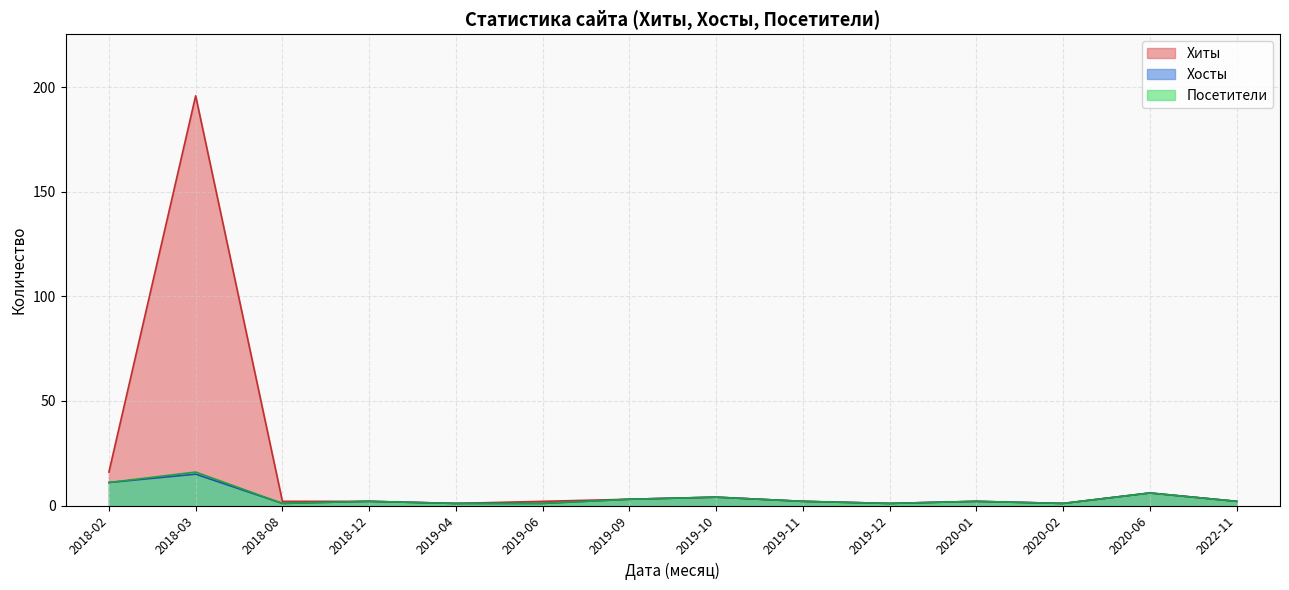

At which label is Хиты closest to 98?

2018-02